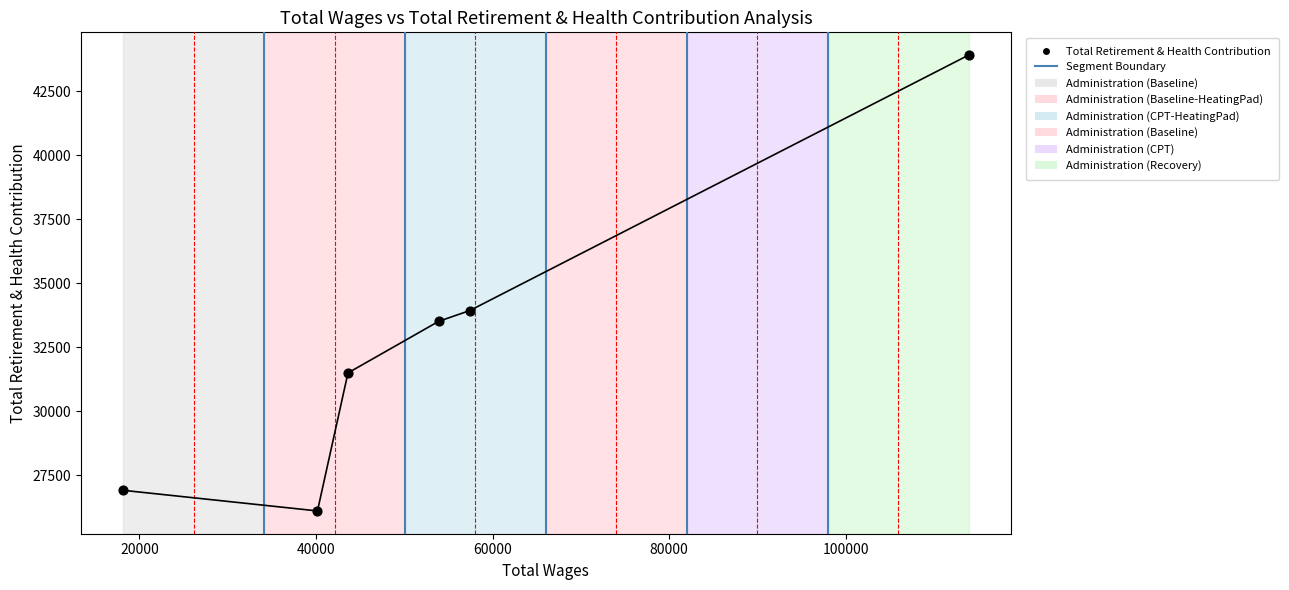

What is the range of Y values (max minus min)?

17817